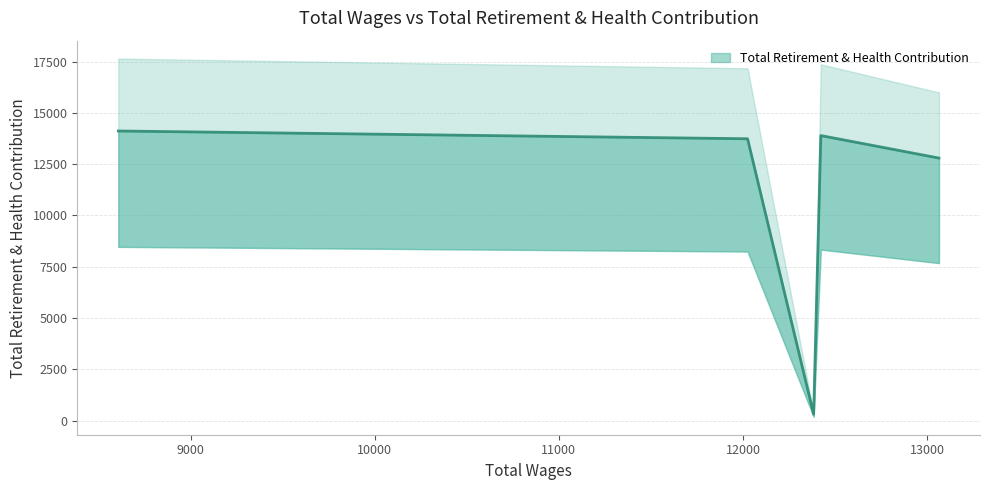

True or false: there are more than 2 points higher than both neighbors.

False